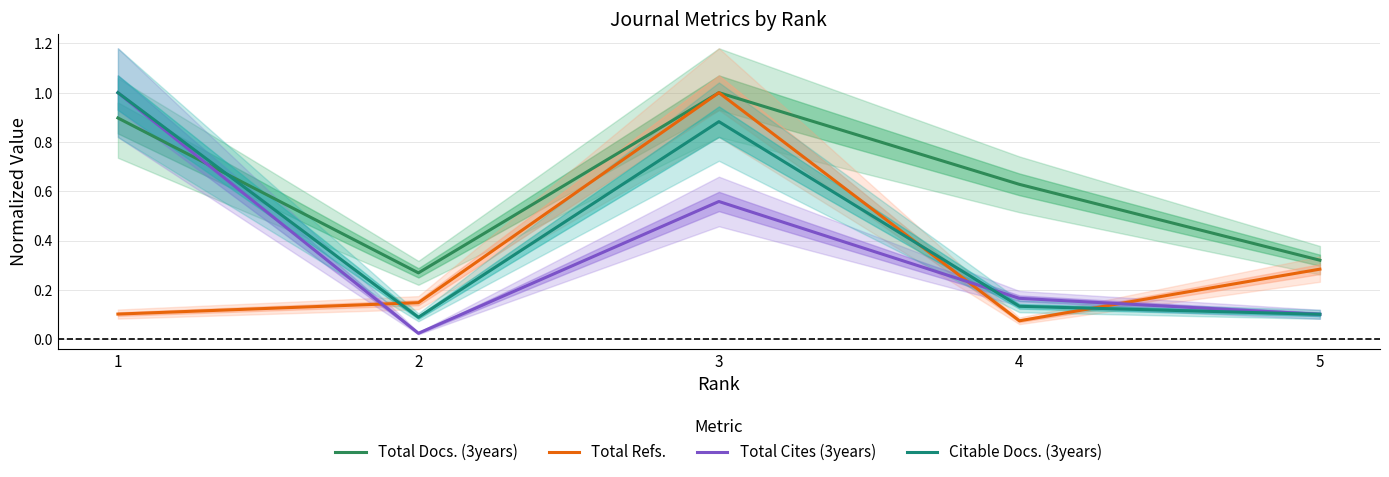

Which has a higher value, 1 or 3?

3